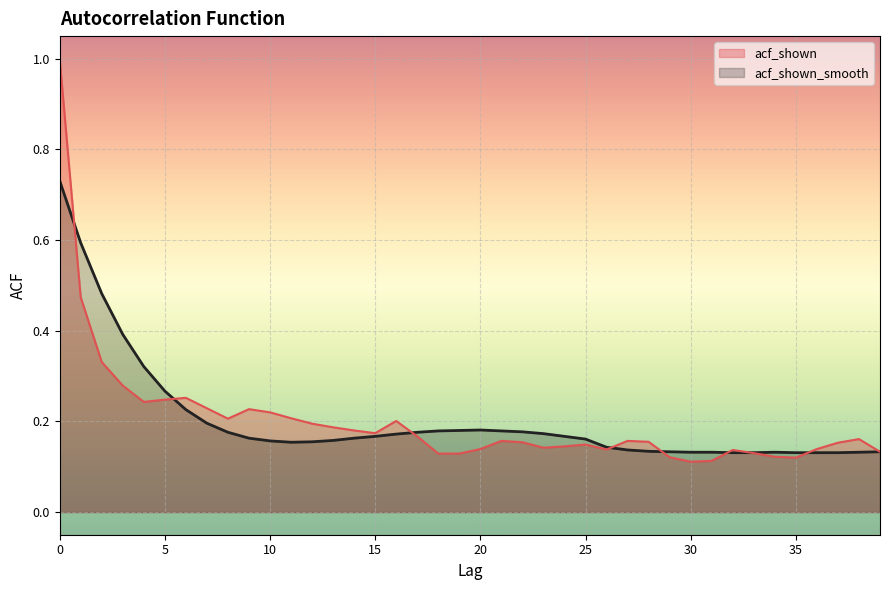

What is the minimum value for acf_shown?

0.1